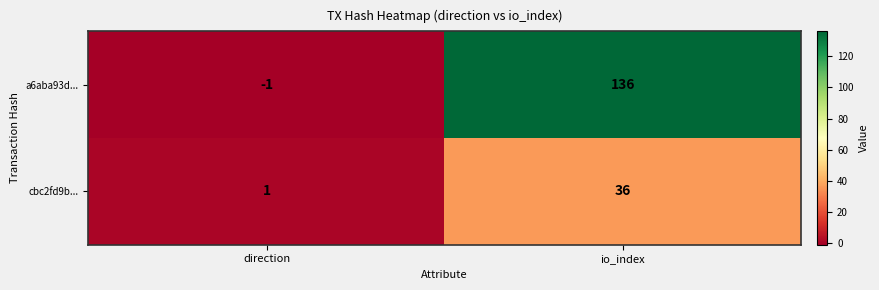

What is the sum of the a6aba93d... values at io_index and direction?

135